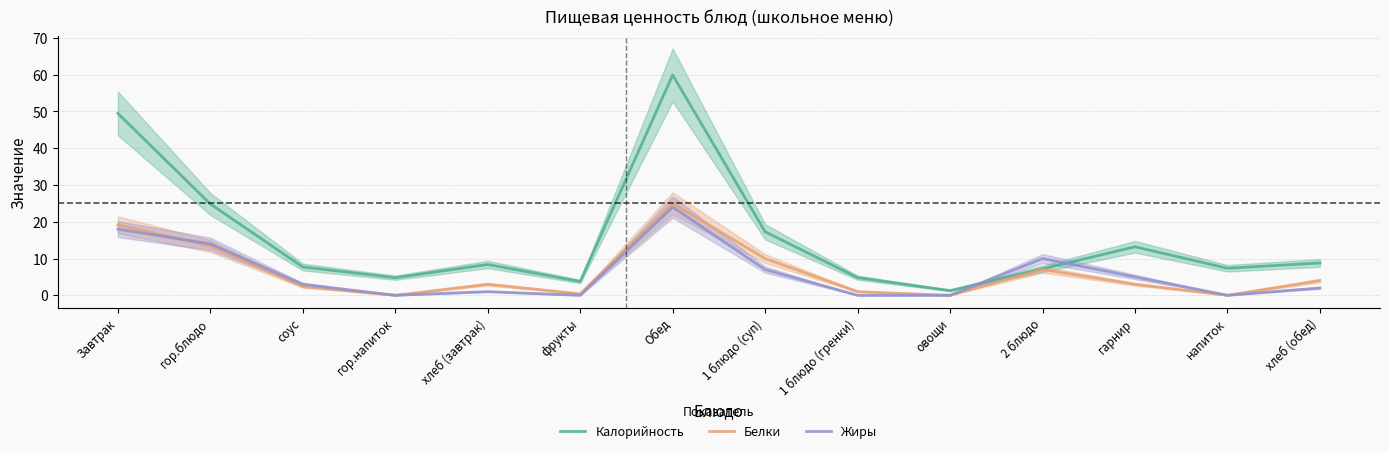

What are all the series names shown in the legend?

Калорийность, Белки, Жиры